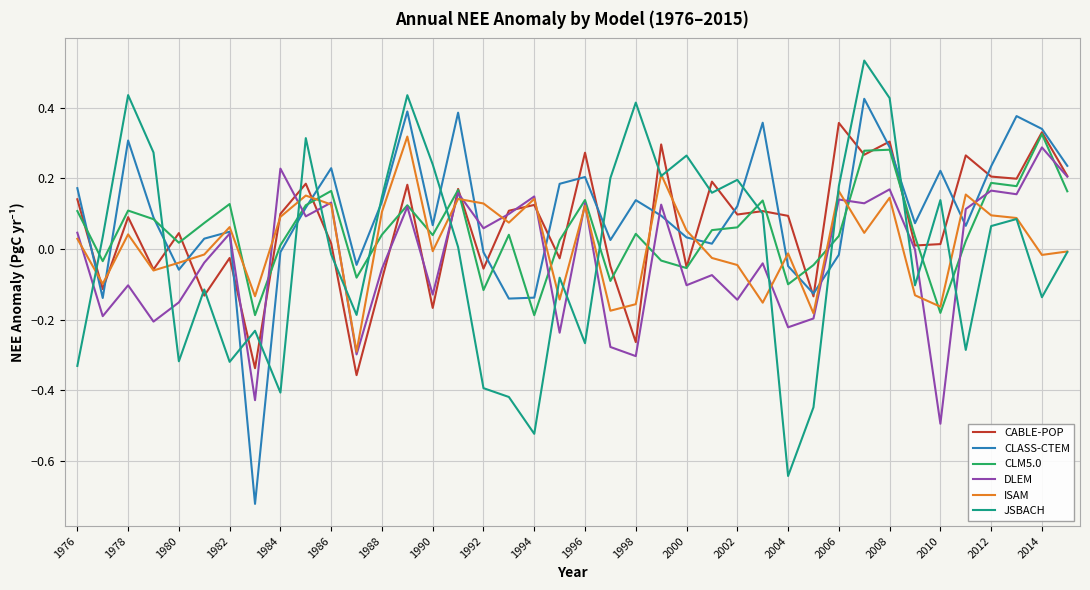

How many times do CLASS-CTEM and JSBACH cross each other?

12